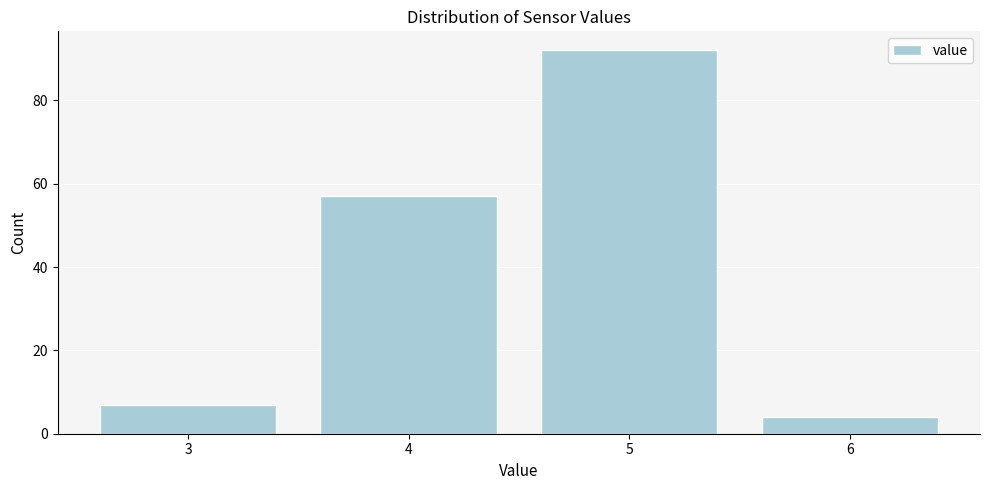

Reading left to right, extract all data points from this chart.

3=7	4=57	5=92	6=4